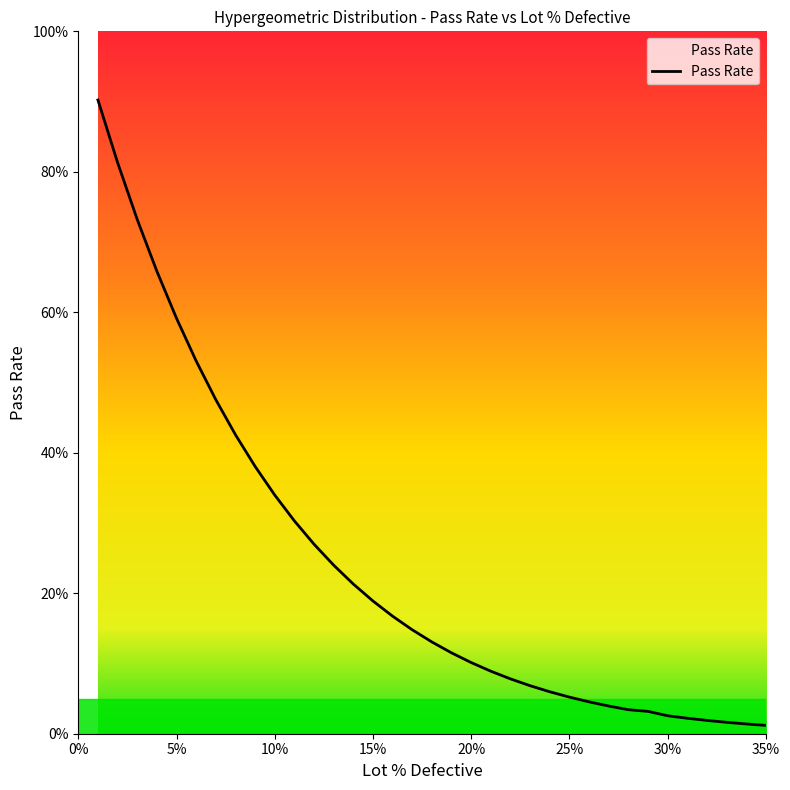

Where is the data nearest to the value 0?

35%